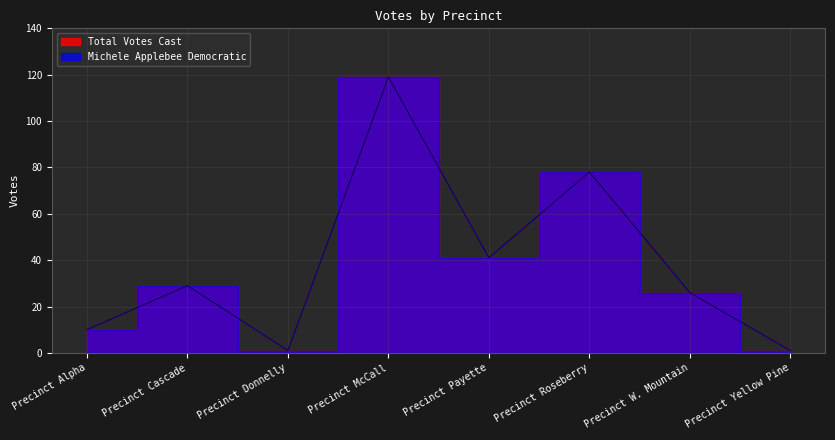

What is the smallest value displayed?

1